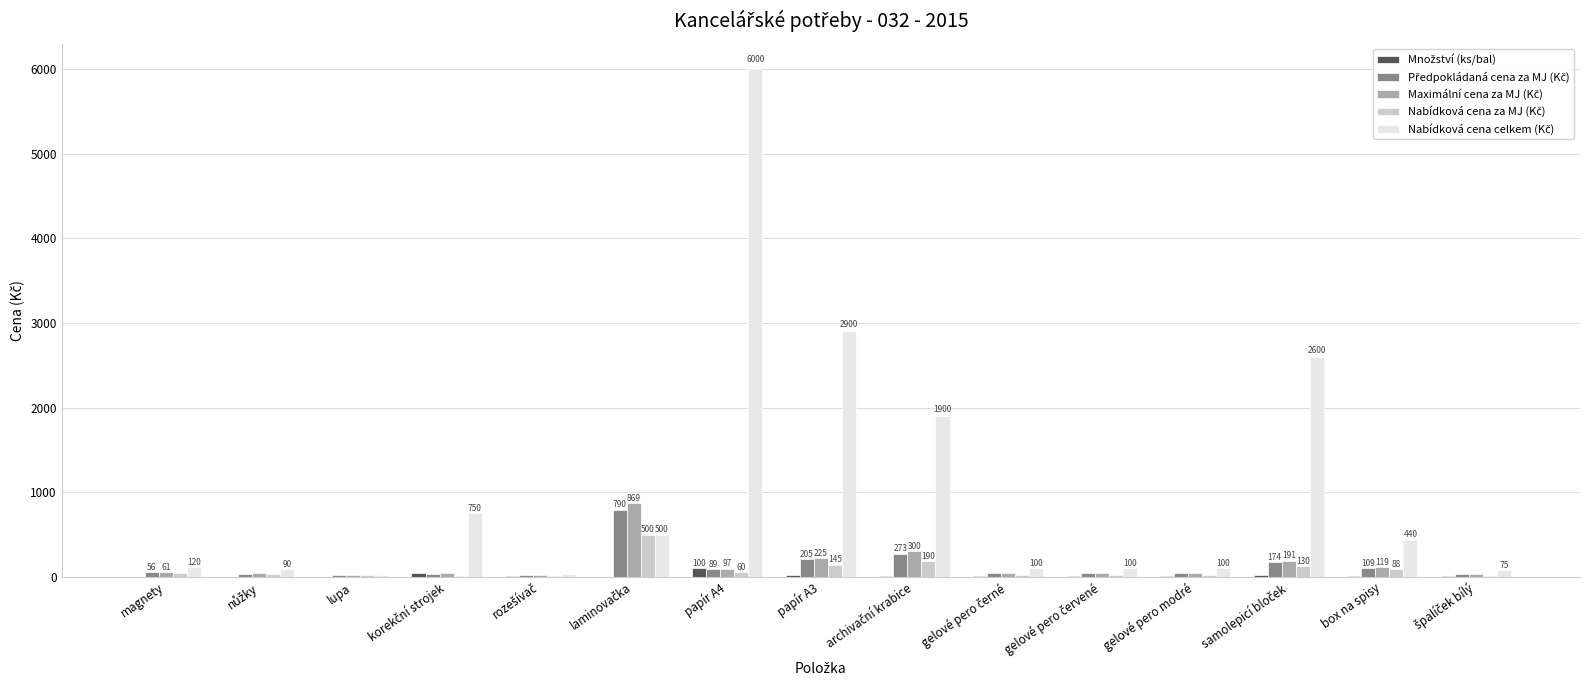

At which category is the sum across all series the highest?

papír A4